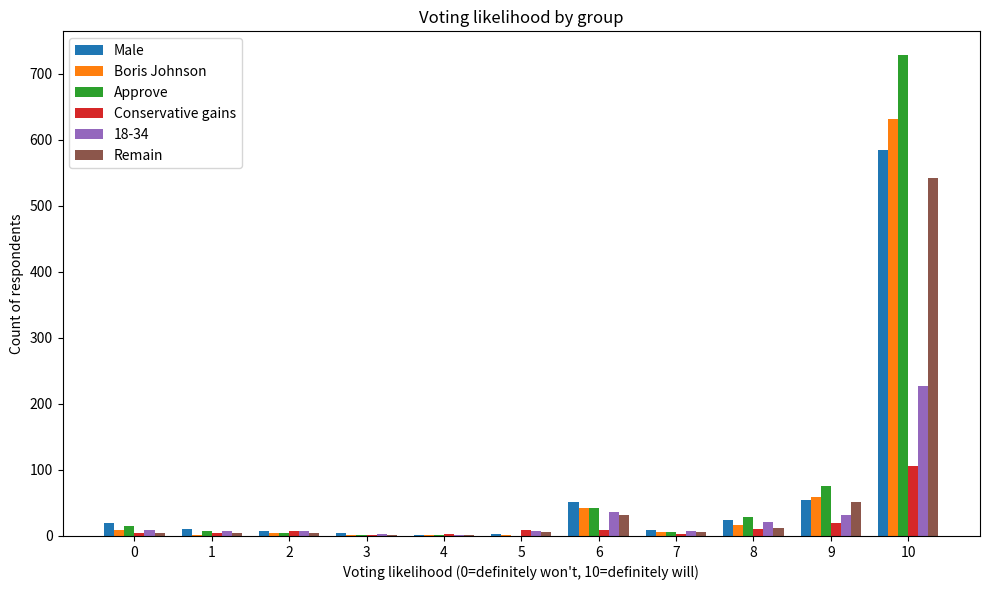

What is the difference between the Remain values at 6 and 3?

30